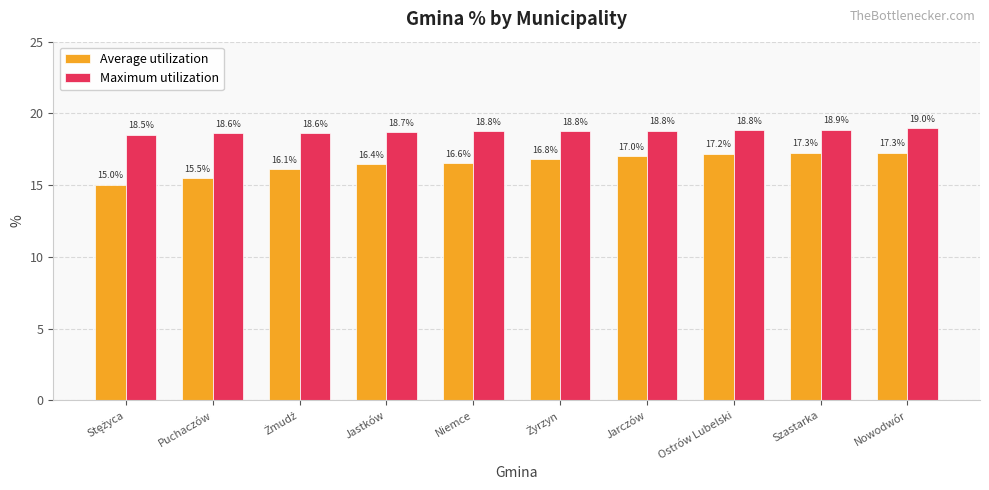

How many bars are there in total?

20